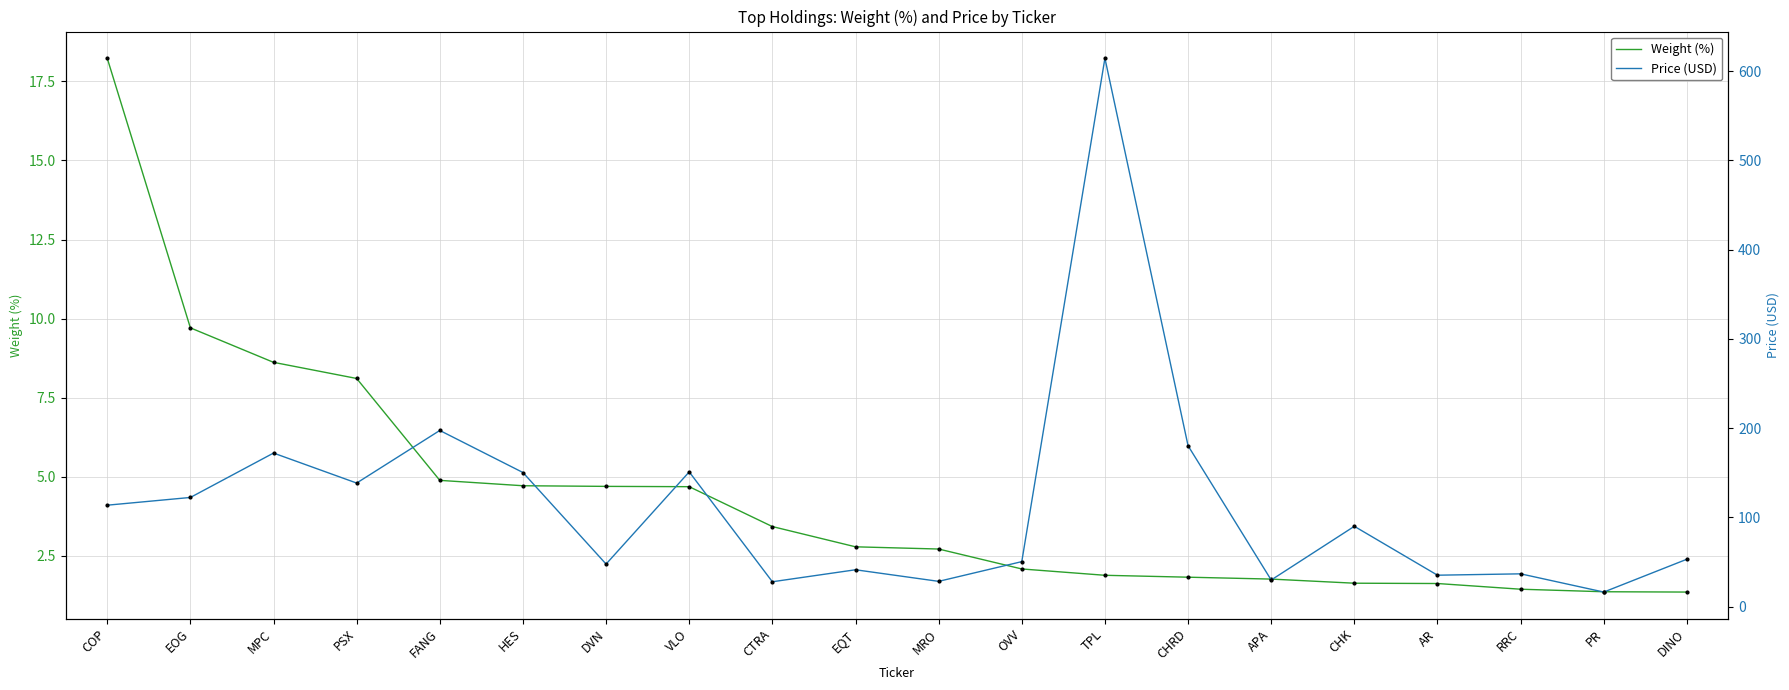

What is the maximum value for Price (USD)?

614.5